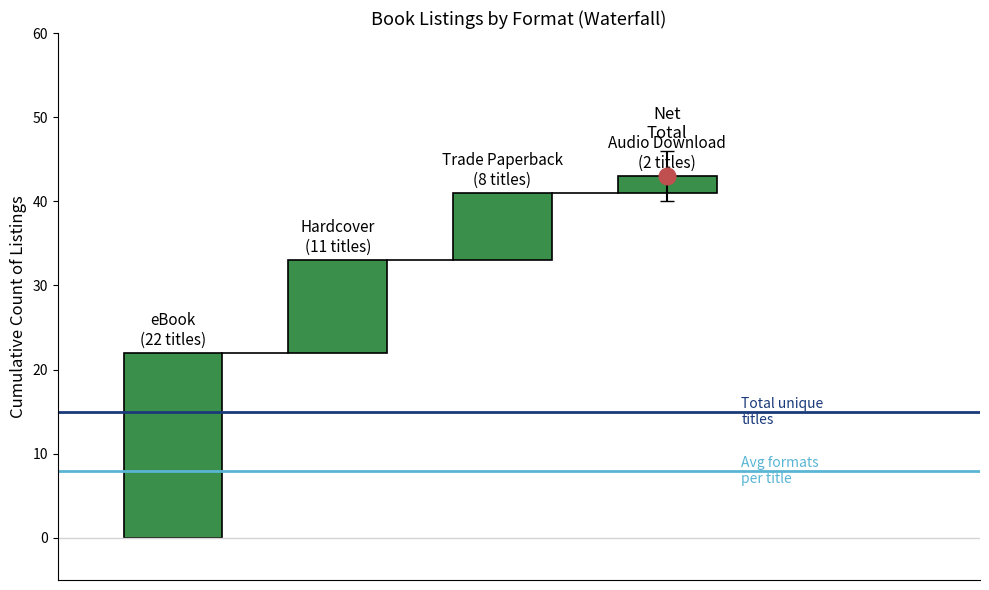

The value of Avg formats per title at 0 is 4. True or false?

False